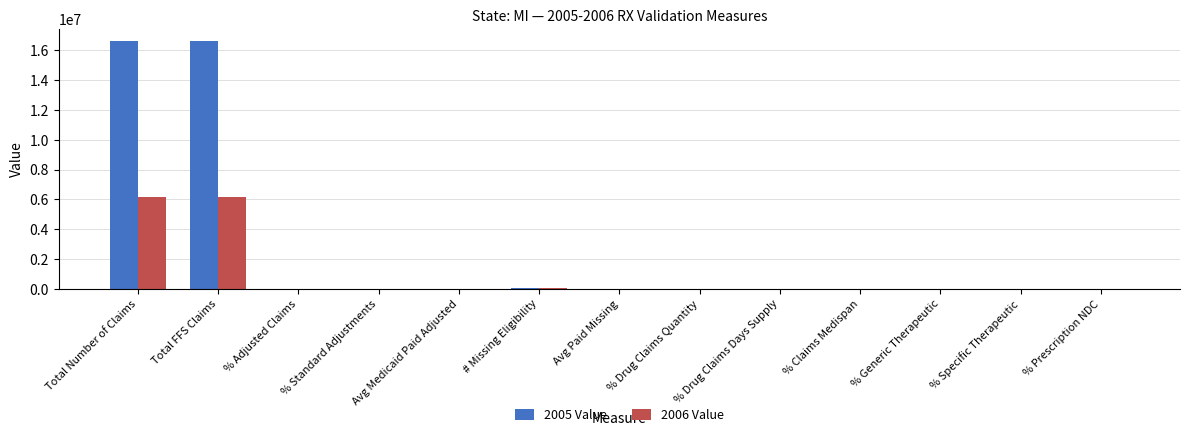

What is the sum of all 2005 Value values?

33264566.5